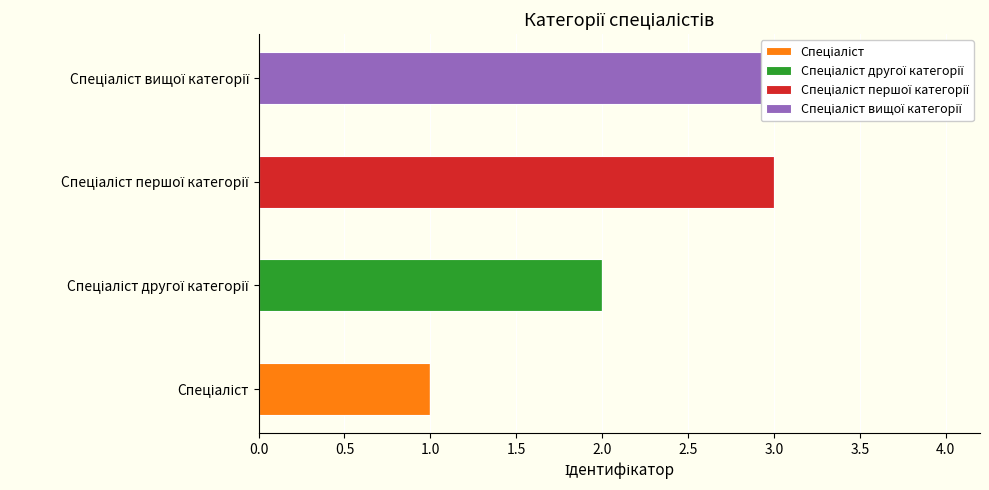

What is the average value of the Спеціаліст першої категорії series?

1